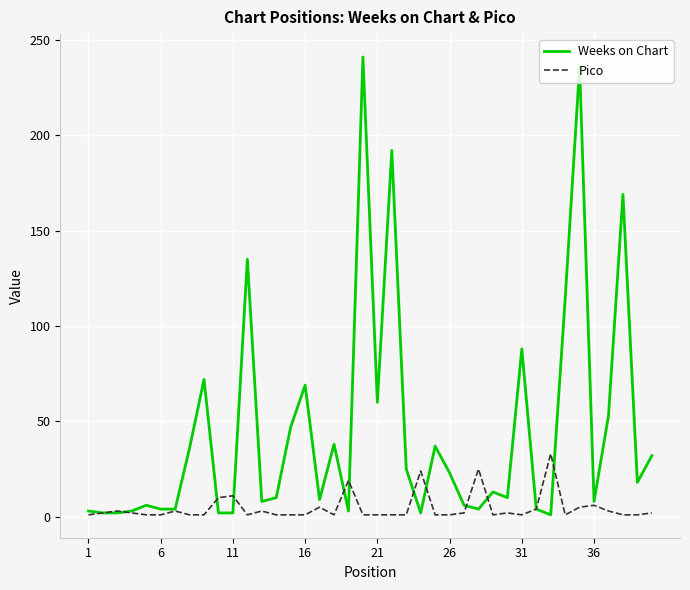

What is the sum of all Weeks on Chart values?

1791